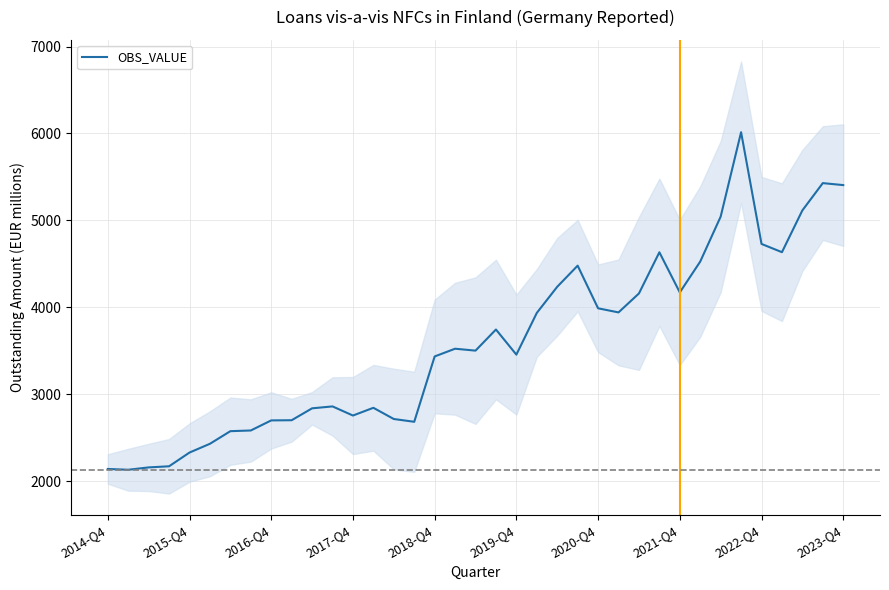

What is the minimum value for OBS_VALUE?

2130